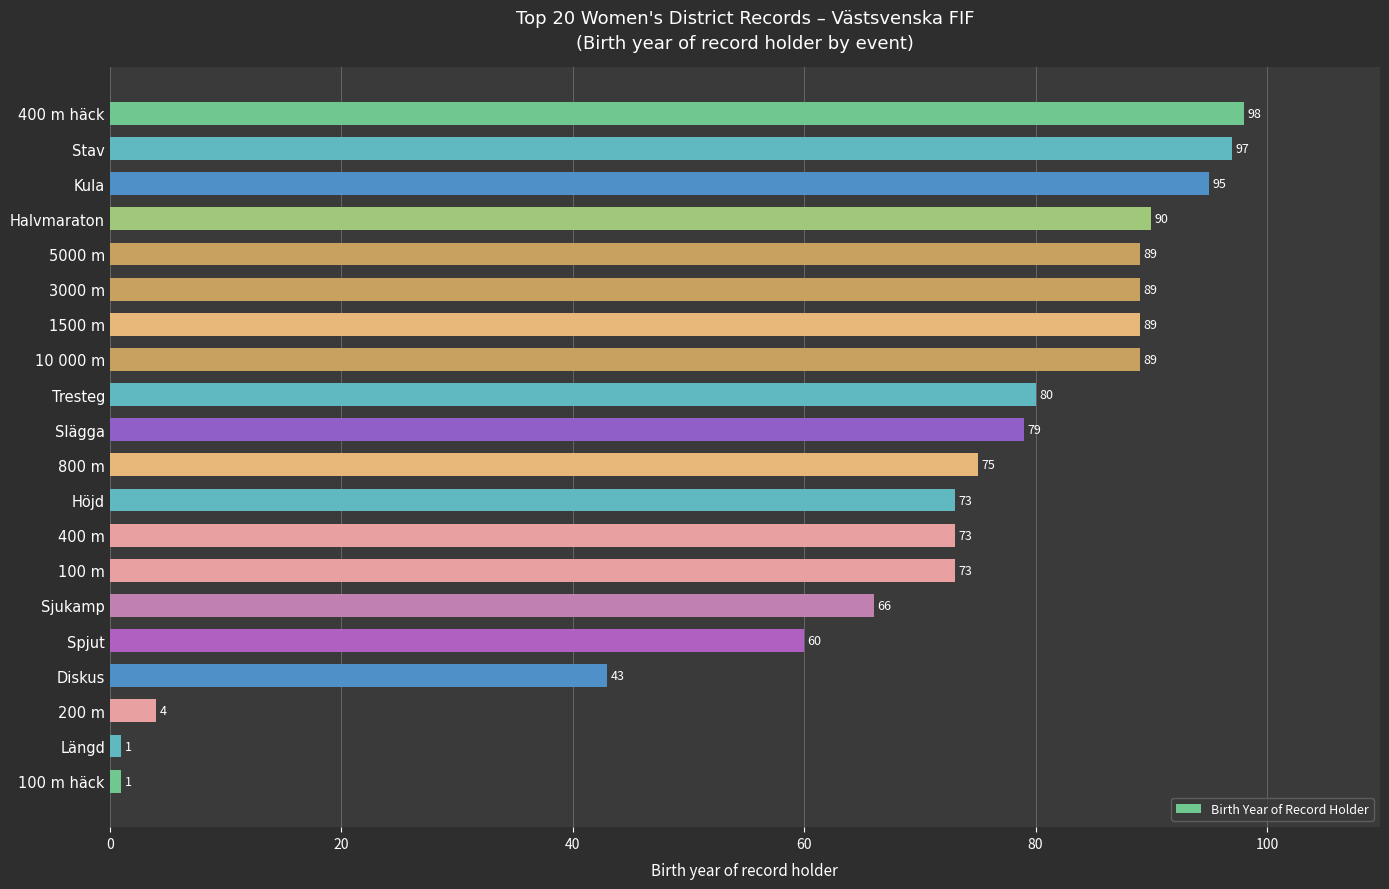

What is the change in value from 1500 m to Spjut?

-29